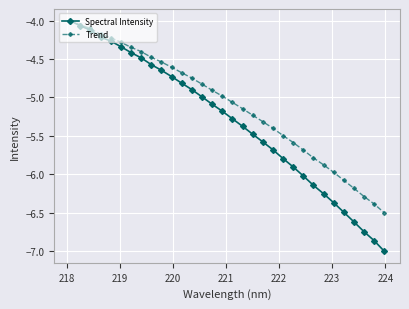

What is the value of the Spectral Intensity point at the 32nd from the left?

-7.0